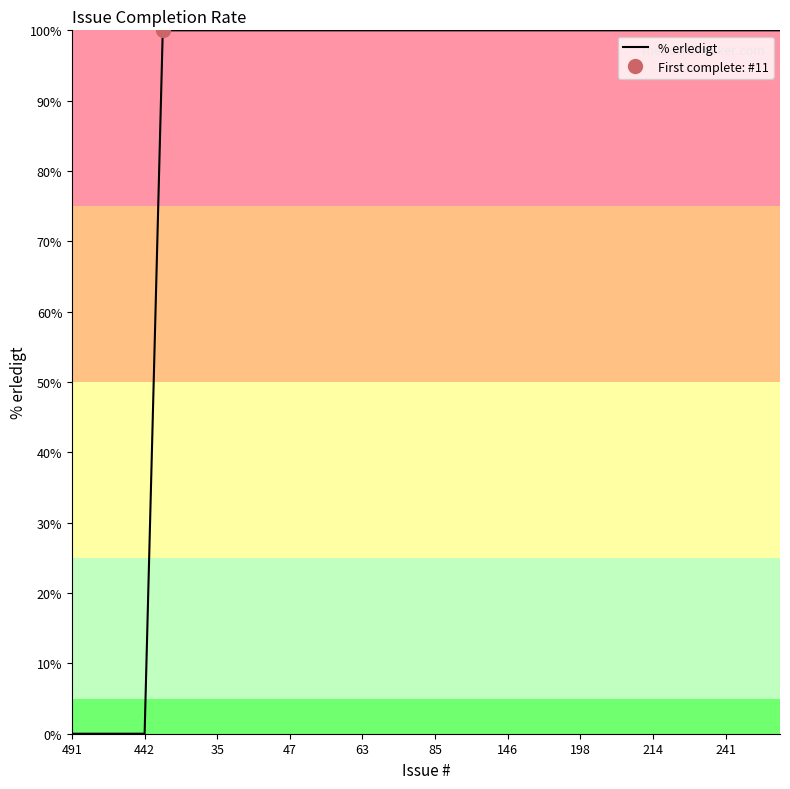

True or false: the data has more than 2 interior local peaks.

False